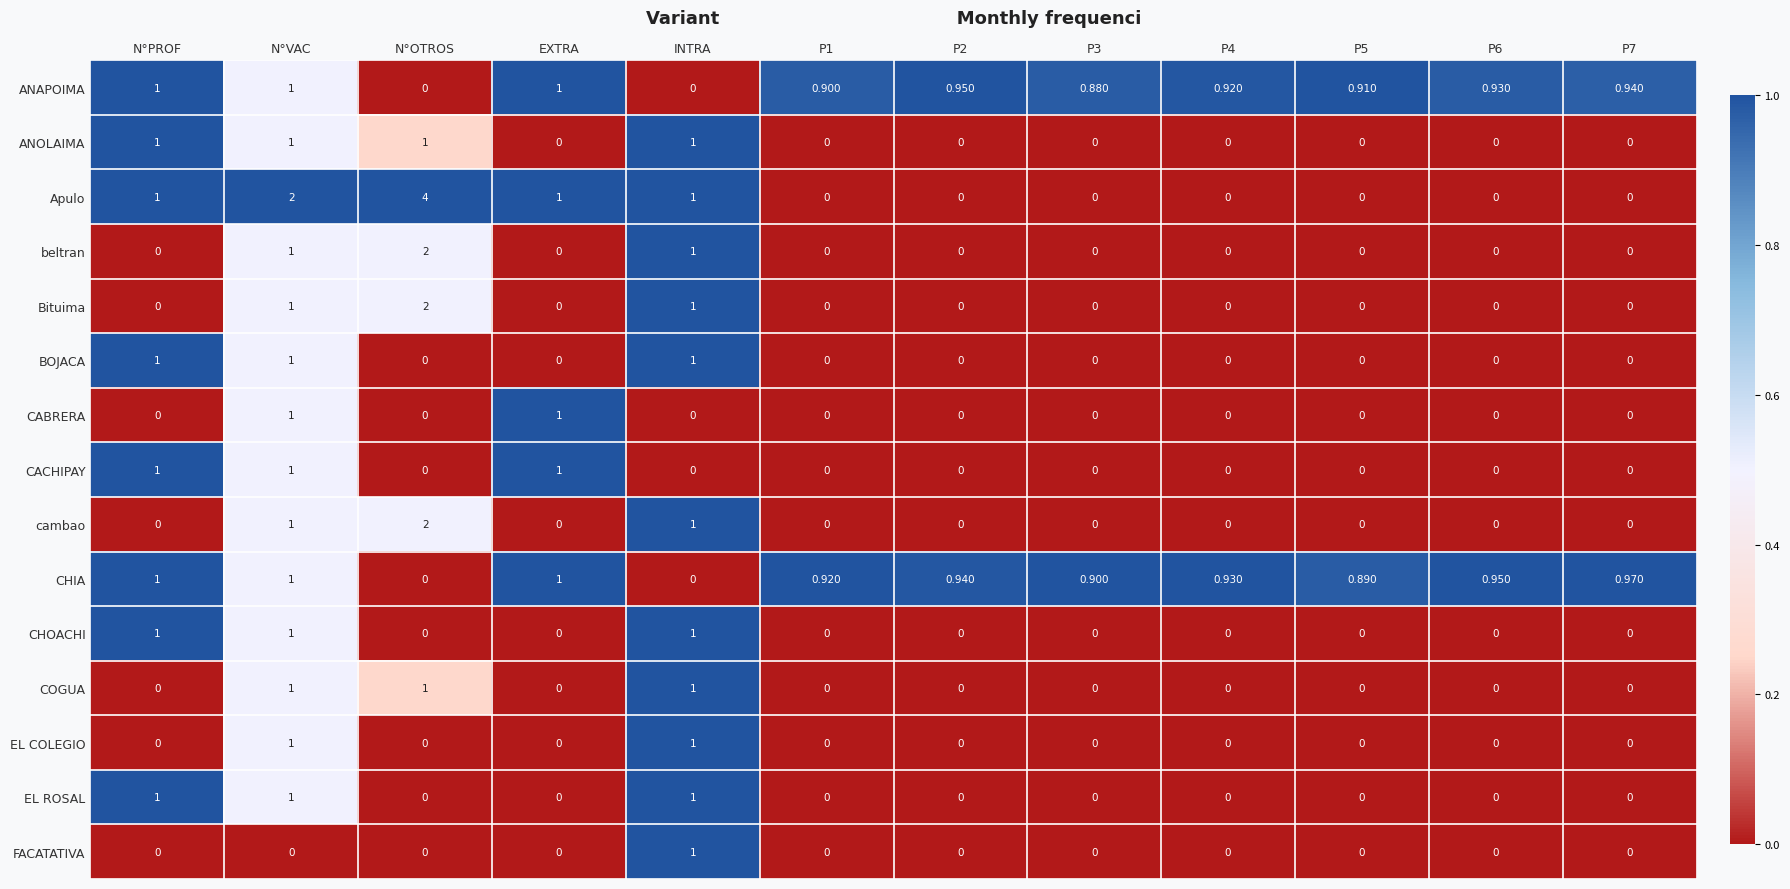

Which series has the largest range (max minus min)?

Apulo